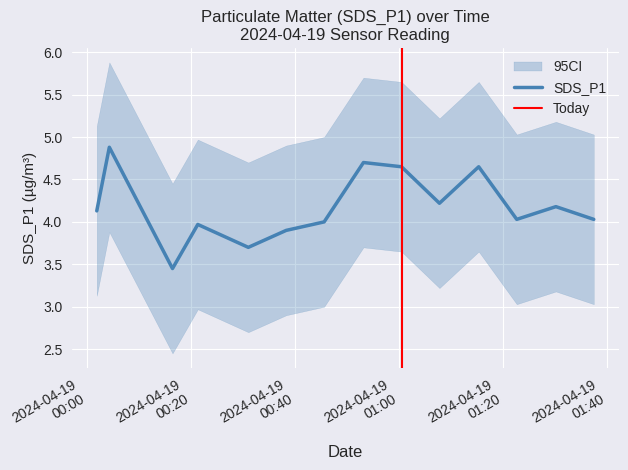

True or false: SDS_P1_upper and SDS_P1 intersect in this chart.

False